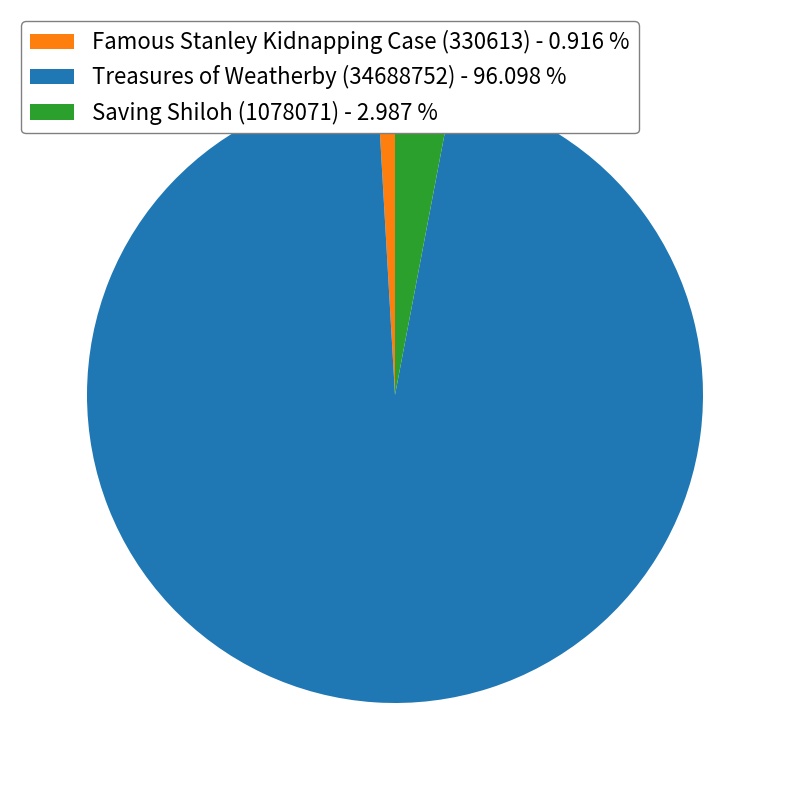

Is the sum of Saving Shiloh (1078071) - 2.987 % and Famous Stanley Kidnapping Case (330613) - 0.916 % greater than half?

No